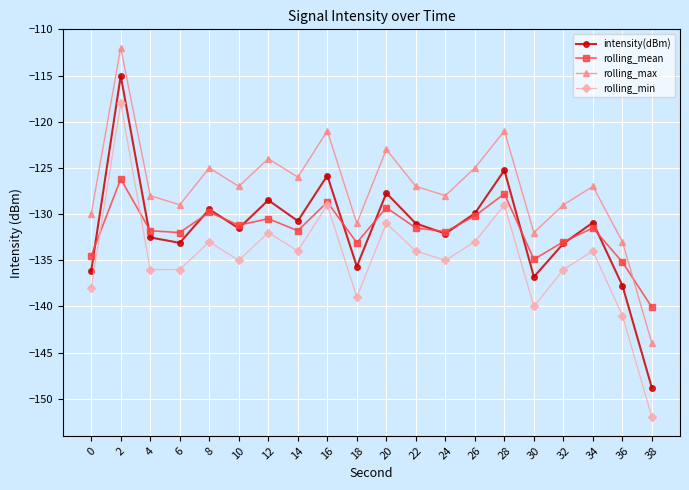

True or false: rolling_min and intensity(dBm) intersect in this chart.

False